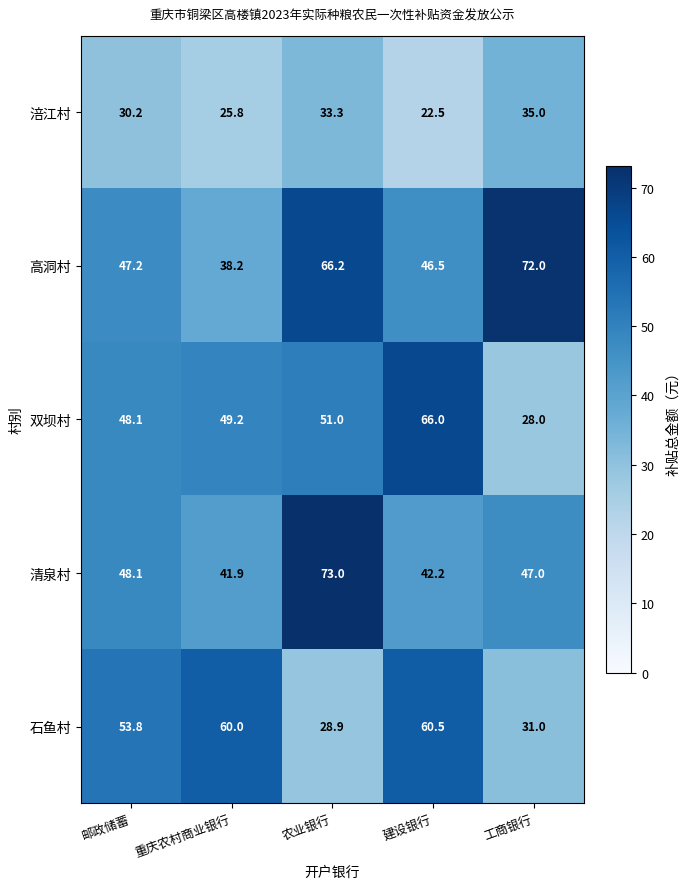

The value of 双坝村 at 农业银行 is 33.7. True or false?

False